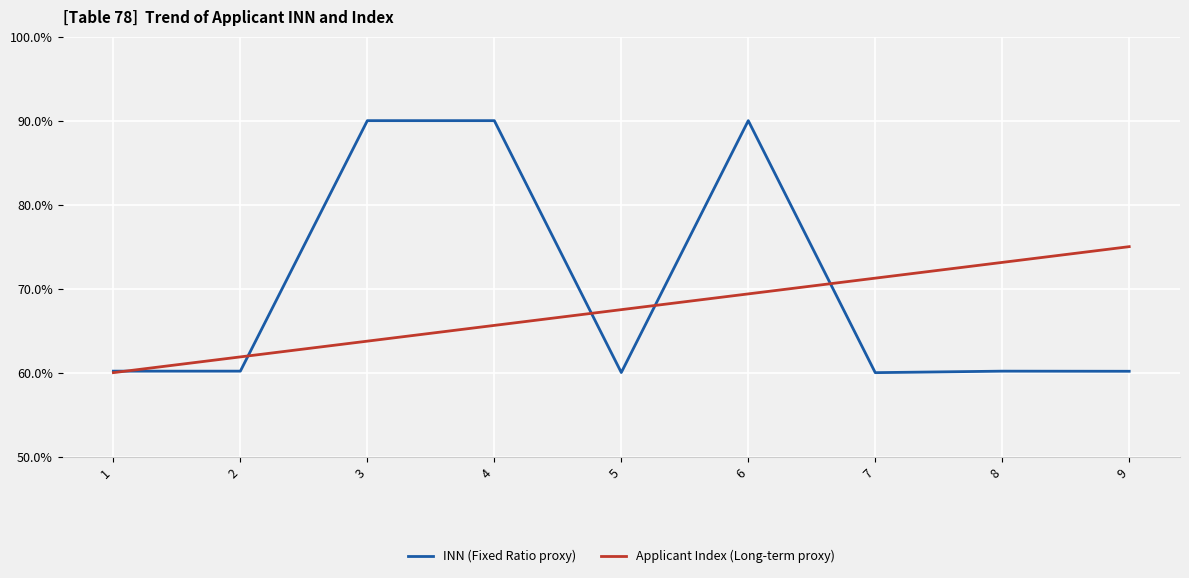

What is the total value across all series at 8?

133.3